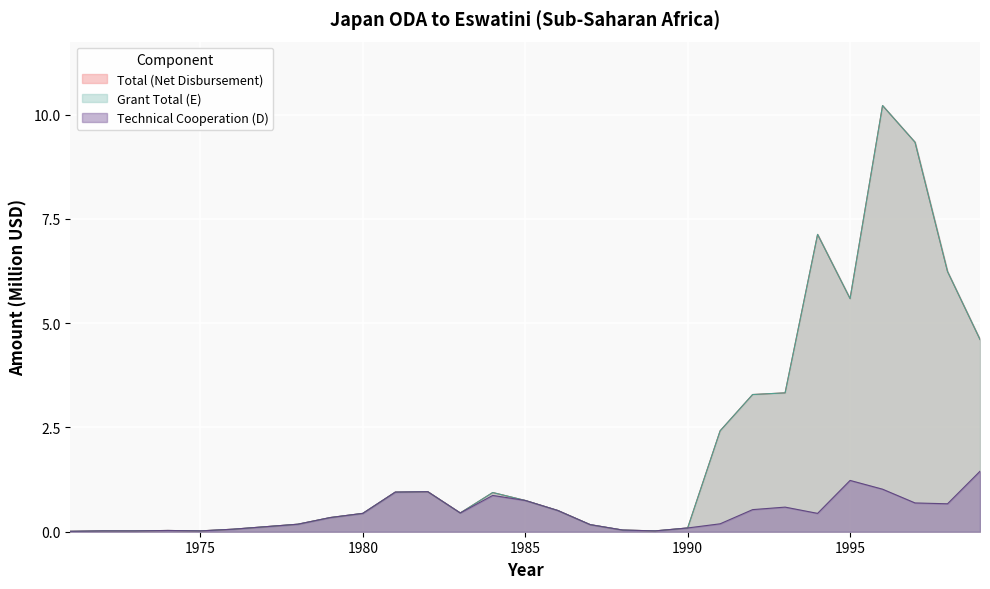

Between 1984 and 2007, which is larger?

1984